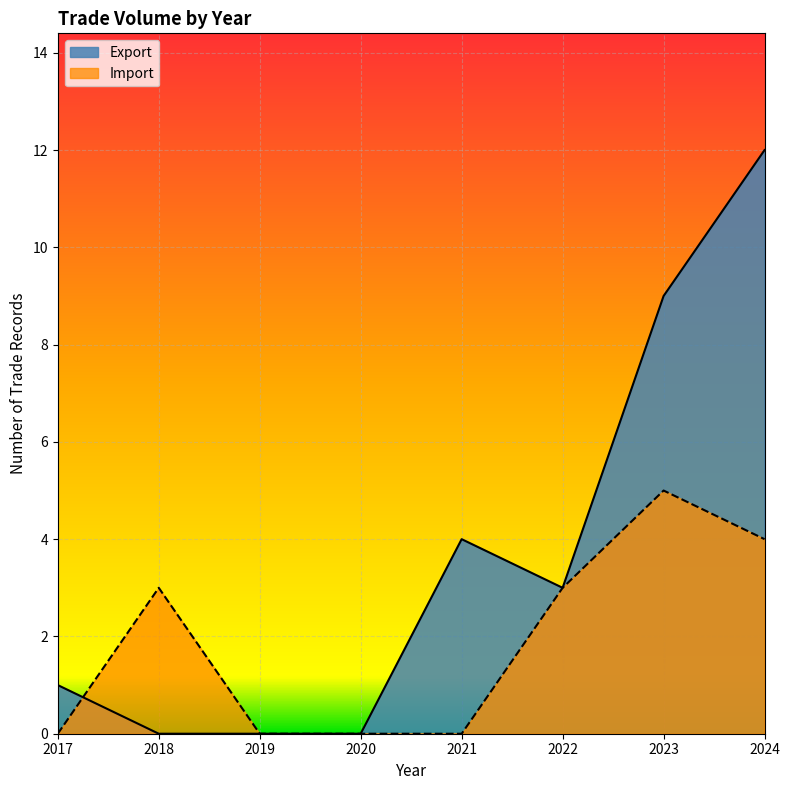

Which label corresponds to the smallest value in the chart?

2017